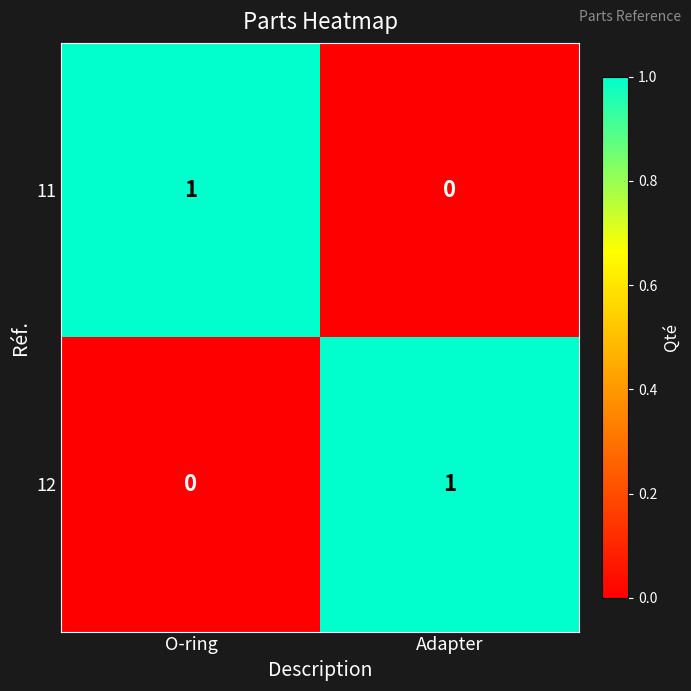

List the labels in order of 11 value, smallest first.

Adapter, O-ring